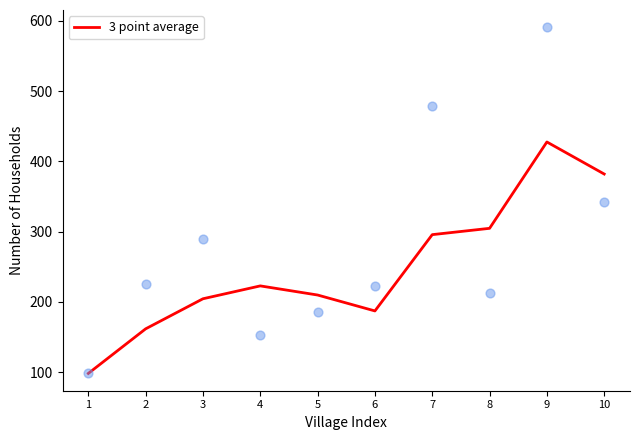

Which has a higher value, 4 or 8?

8